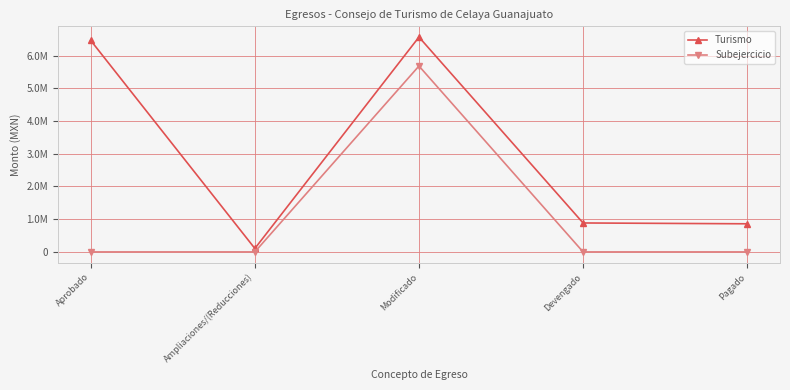

What is the difference between the Turismo values at Ampliaciones/(Reducciones) and Modificado?

6458582.0